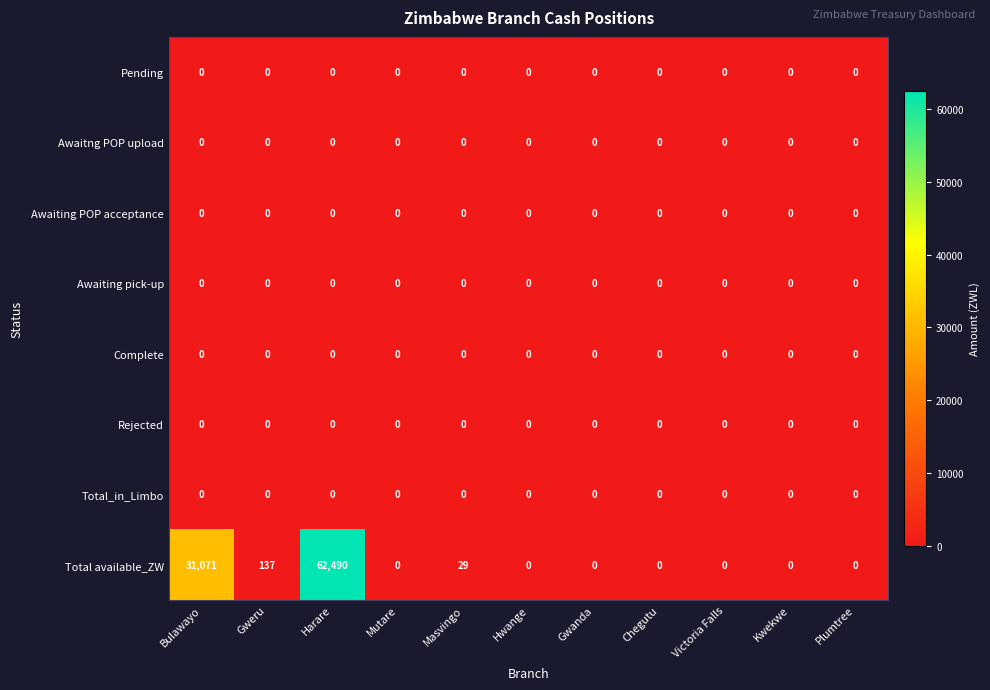

Which label corresponds to the largest value in the chart?

Harare